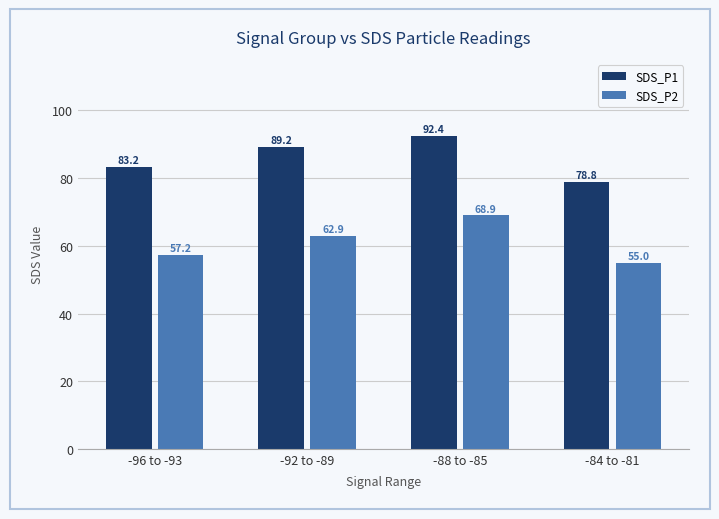

Rank the series at -88 to -85 from lowest to highest value.

SDS_P2, SDS_P1